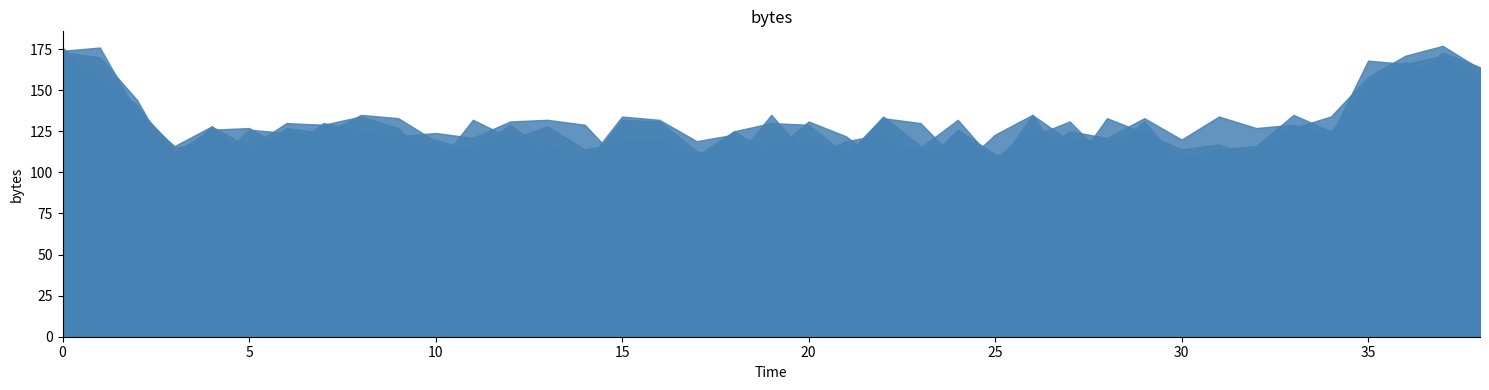

True or false: Saturday has more than 2 interior local peaks.

True